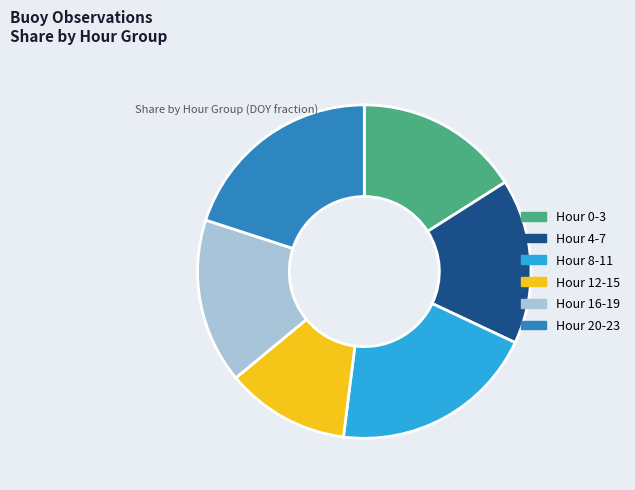

Is the sum of Hour 4-7 and Hour 0-3 greater than half?

No